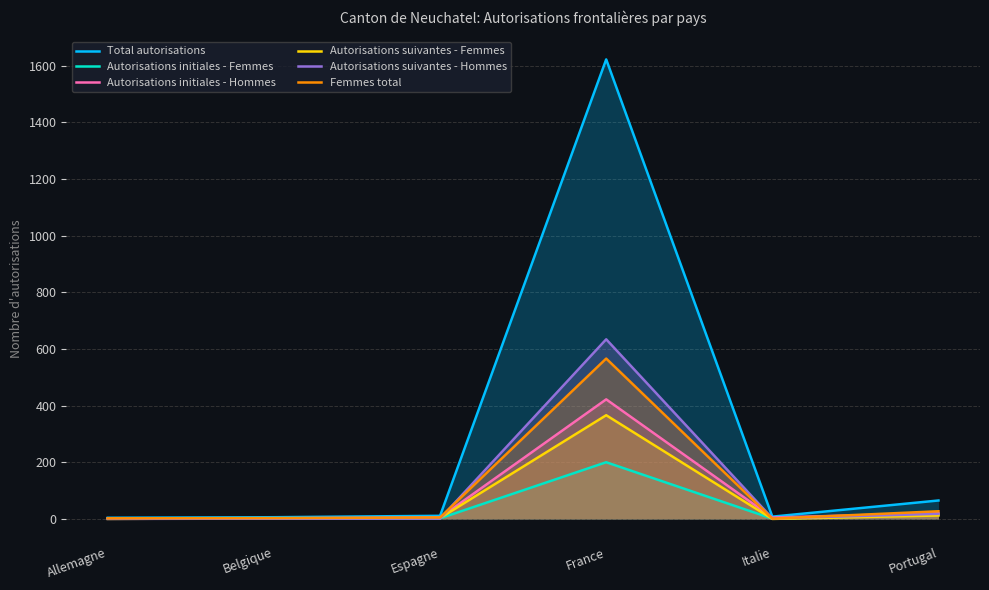

Is it true that Femmes total equals 566 at France?

True